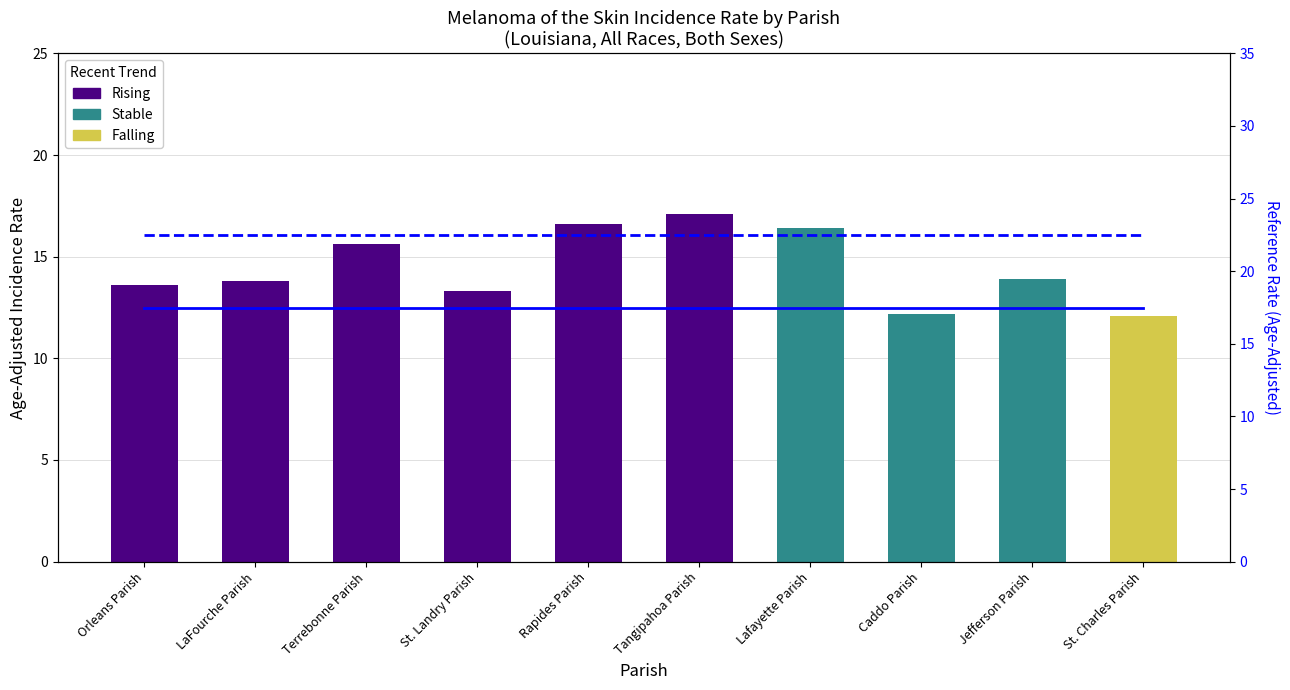

At how many categories does at least one series exceed 20?

10